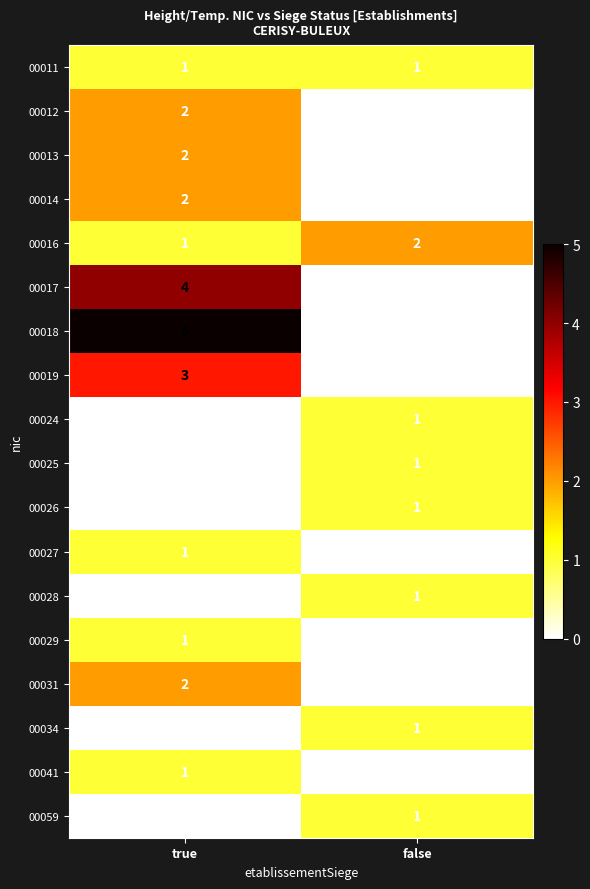

At which category is the sum across all series the highest?

true